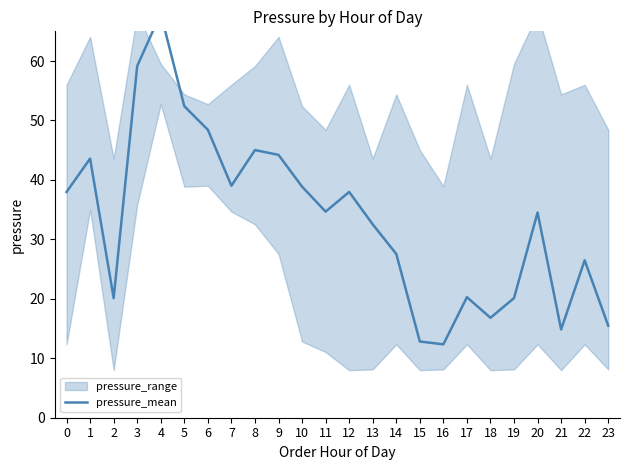

How many lines are shown in the chart?

1